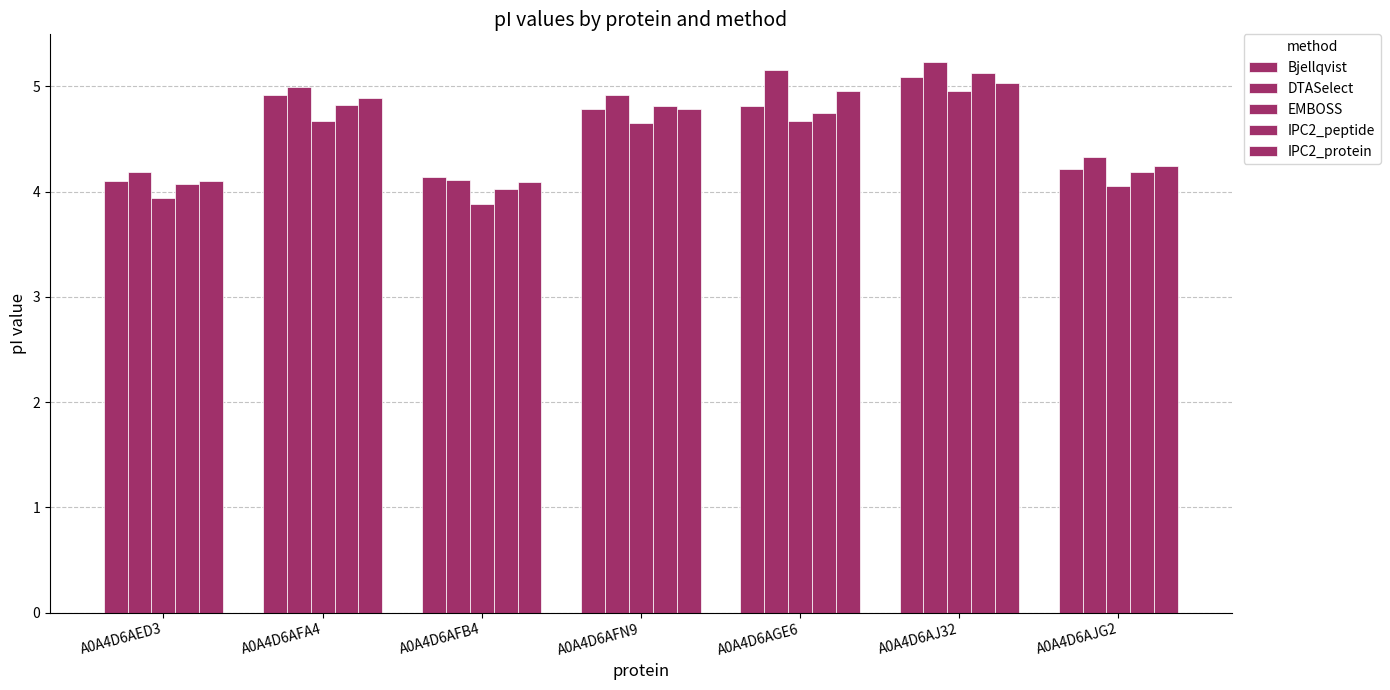

Which series changed the most between A0A4D6AED3 and A0A4D6AJ32?

IPC2_peptide